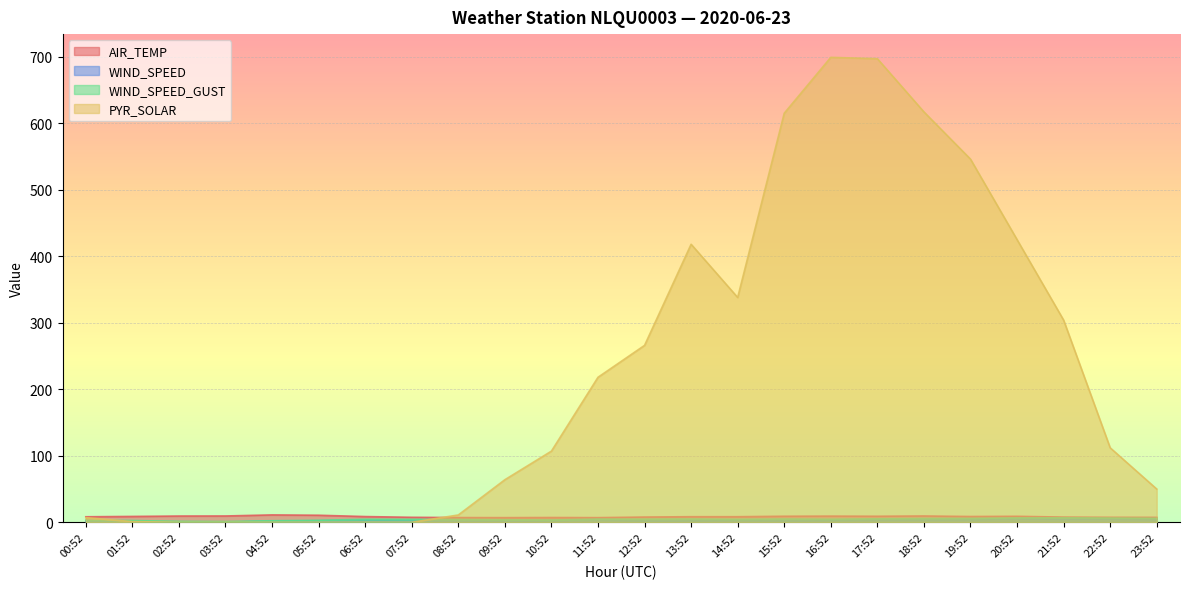

At which category is the sum across all series the highest?

16:52